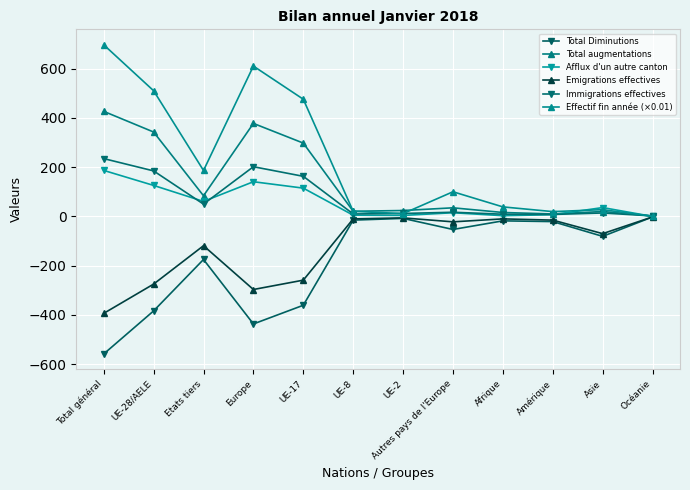

What is the difference between the Afflux d'un autre canton values at UE-17 and Autres pays de l'Europe?

100.0